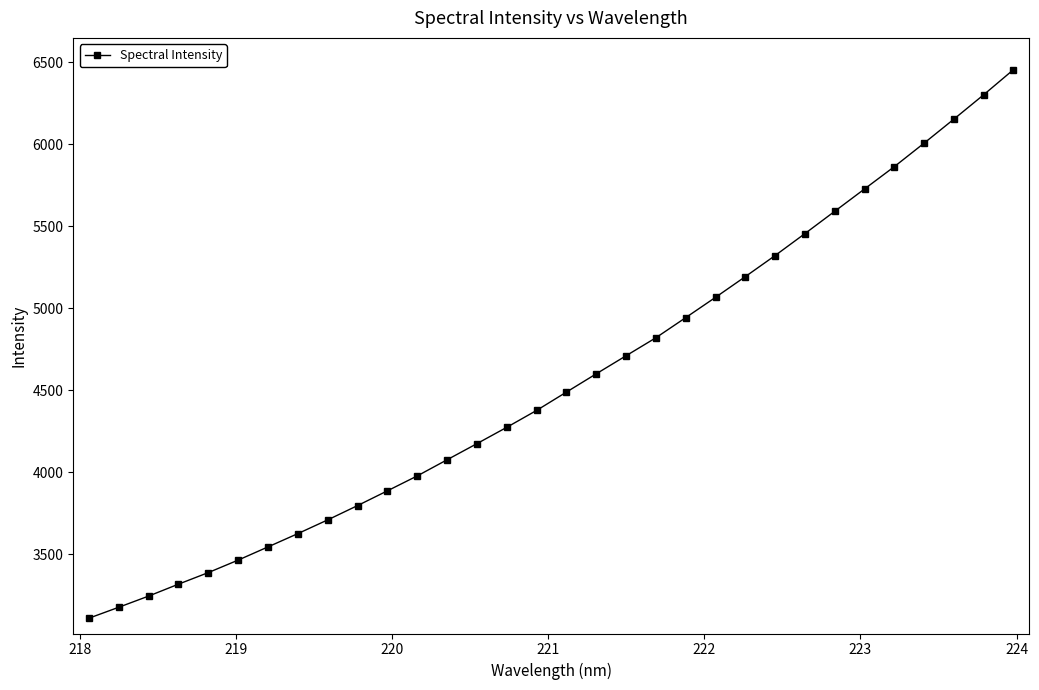

Reading left to right, list all the values displayed in this chart.

3109.0	3175.8	3244.0	3316.7	3387.3	3463.5	3544.1	3625.1	3708.9	3796.1	3886.1	3977.1	4075.5	4173.9	4273.5	4376.5	4488.3	4599.8	4709.9	4819.7	4942.4	5066.3	5192.6	5321.3	5455.1	5591.2	5727.5	5863.6	6007.0	6153.5	6302.2	6455.4